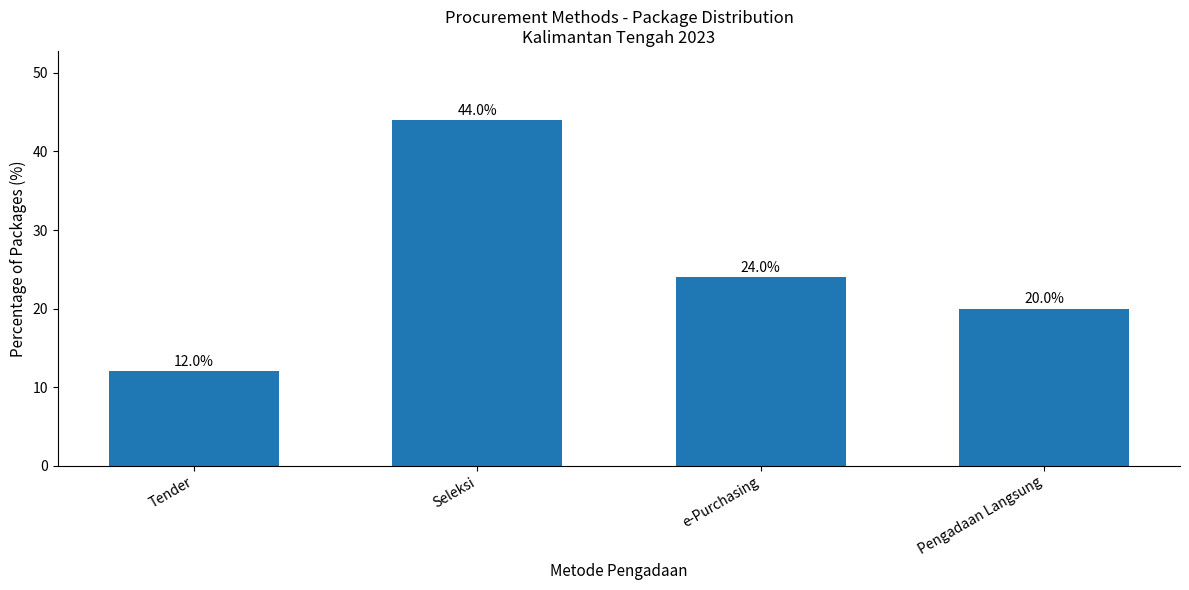

What is the sum of all values?

100